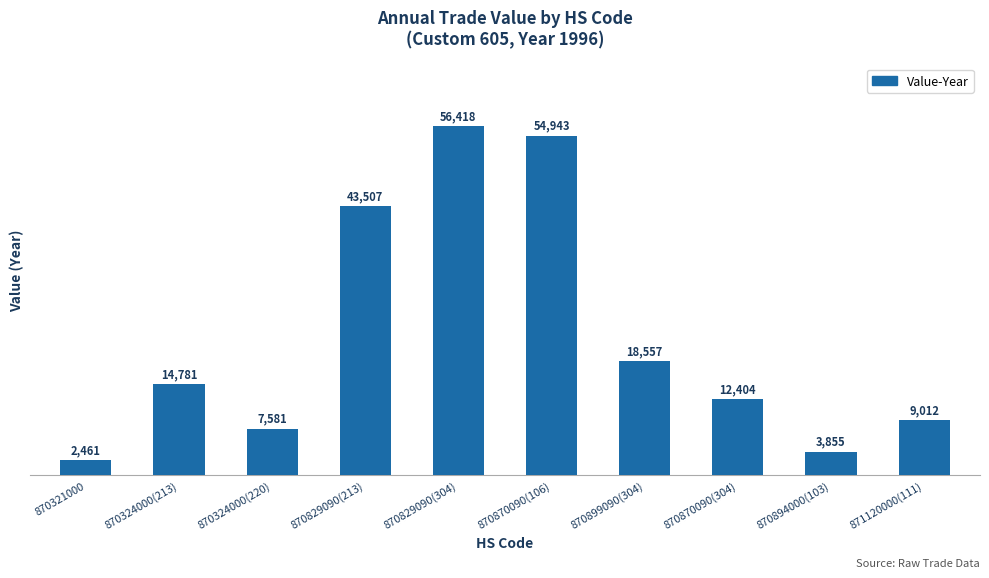

At which label is the value closest to 29439?

870899090(304)